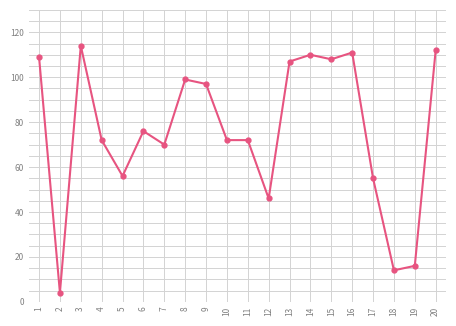

Is it true that the value at 16 is 111?

True